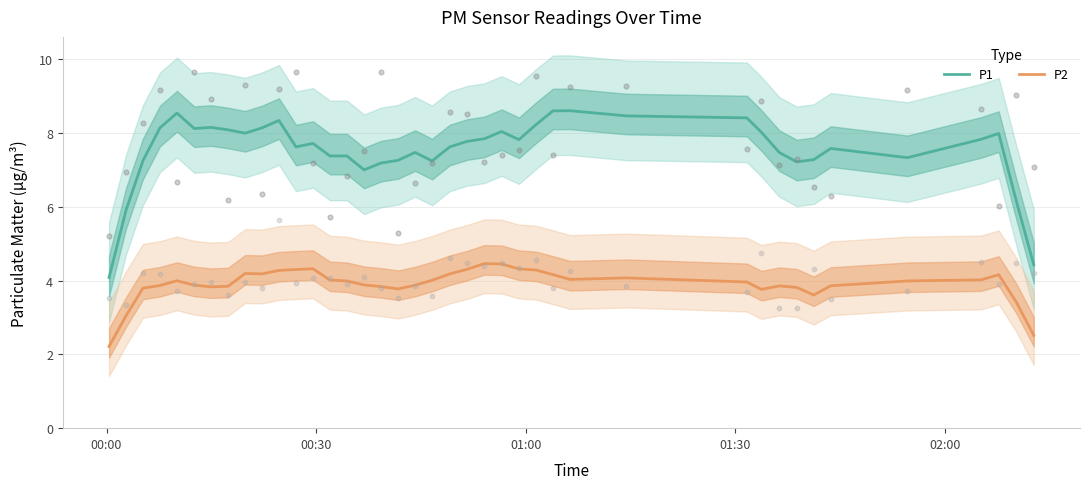

What are all the series names shown in the legend?

P1, P2